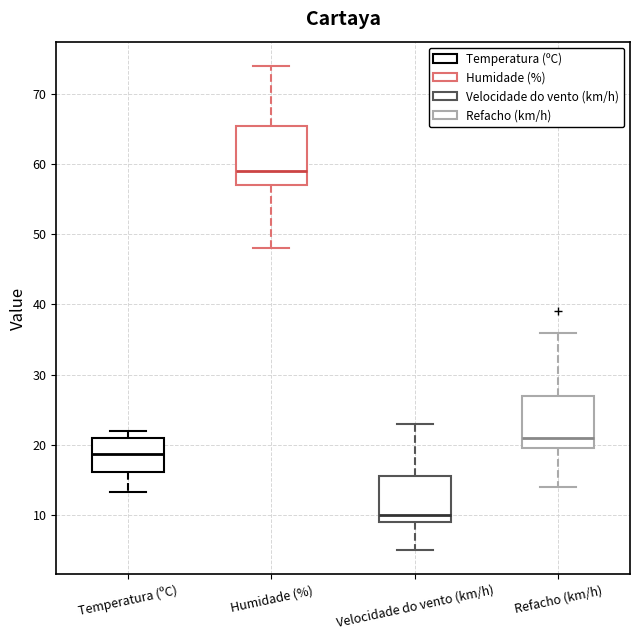

Which box has the lowest median line?

Velocidade do vento (km/h)